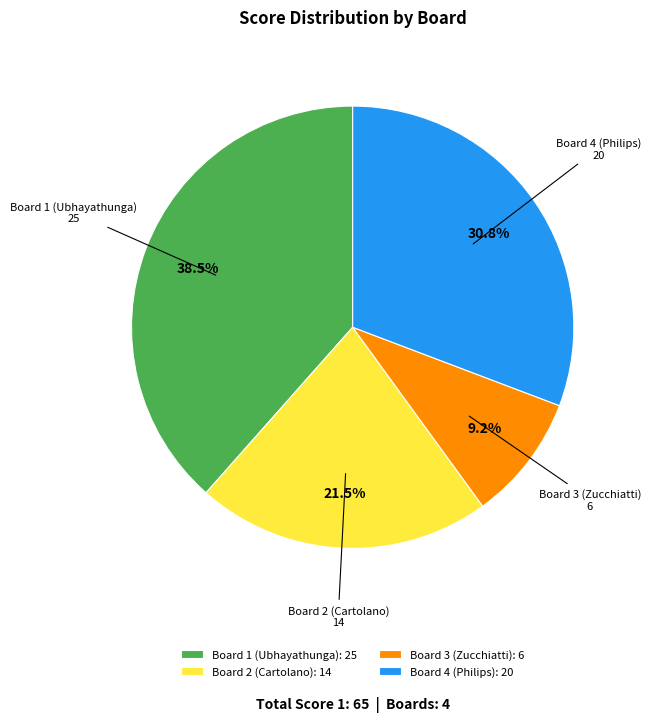

How many segments does this pie chart have?

4